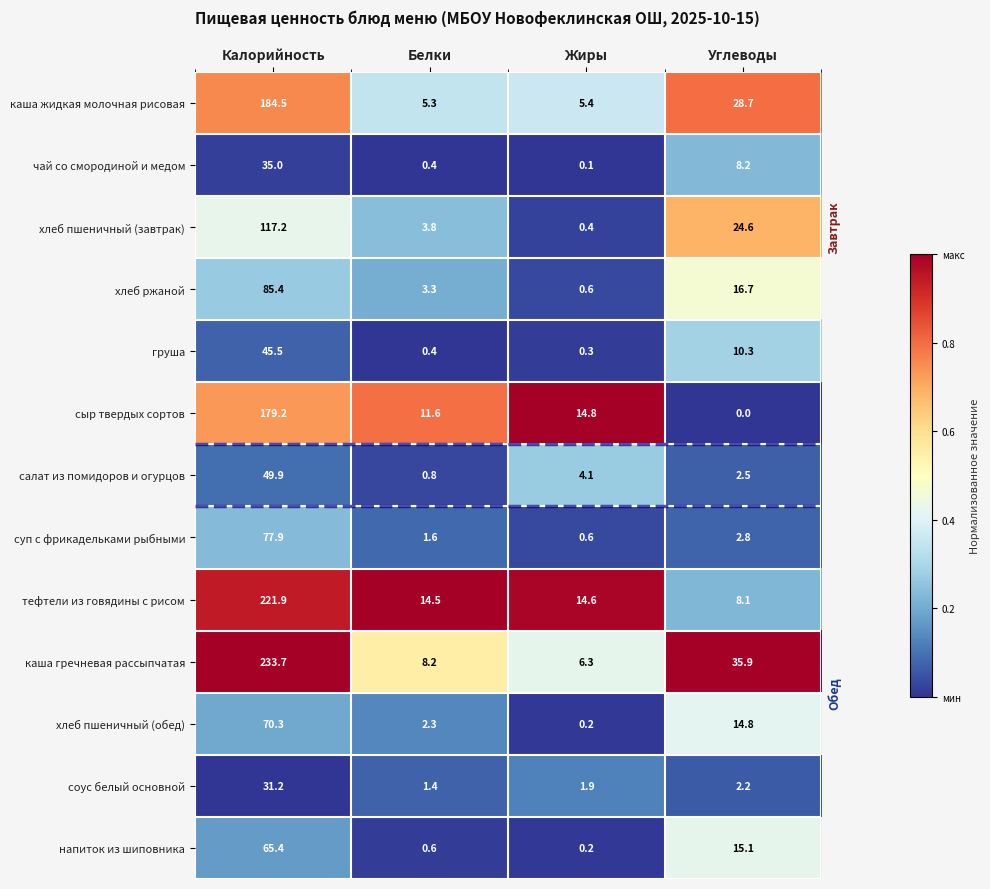

Between Жиры and Углеводы, which series saw the biggest shift?

каша гречневая рассыпчатая